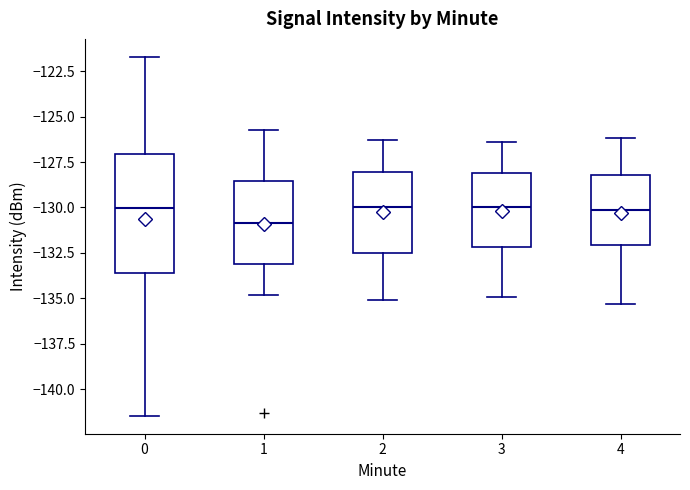

Which box has the lowest median line?

1